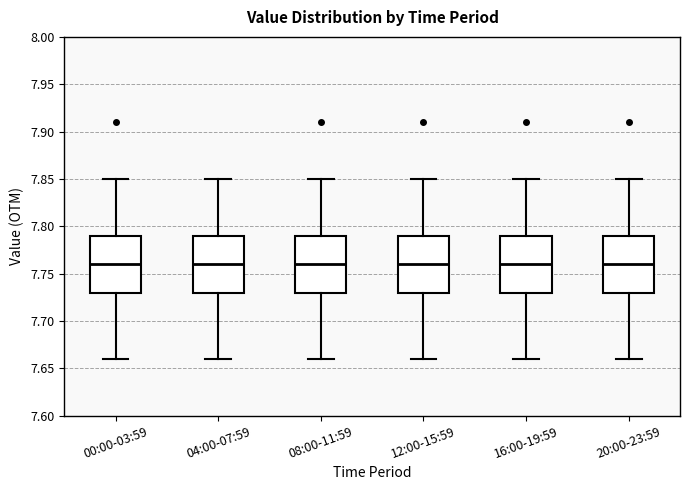

Reading left to right, read every box against the y-axis: the position of its median line, the range the box covers, and the ends of its whiskers. The values are not printed on the chart, so give them approximately, as read against the axis.

00:00-03:59: median 7.76, box 7.73 to 7.79, whiskers 7.66 to 7.85
04:00-07:59: median 7.76, box 7.73 to 7.79, whiskers 7.66 to 7.85
08:00-11:59: median 7.76, box 7.73 to 7.79, whiskers 7.66 to 7.85
12:00-15:59: median 7.76, box 7.73 to 7.79, whiskers 7.66 to 7.85
16:00-19:59: median 7.76, box 7.73 to 7.79, whiskers 7.66 to 7.85
20:00-23:59: median 7.76, box 7.73 to 7.79, whiskers 7.66 to 7.85